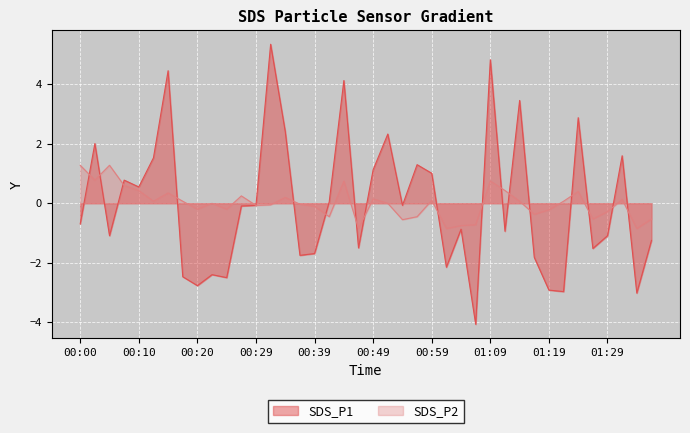

Is the value of SDS_P1 at 00:42 greater than the value of SDS_P2 at 01:02?

Yes